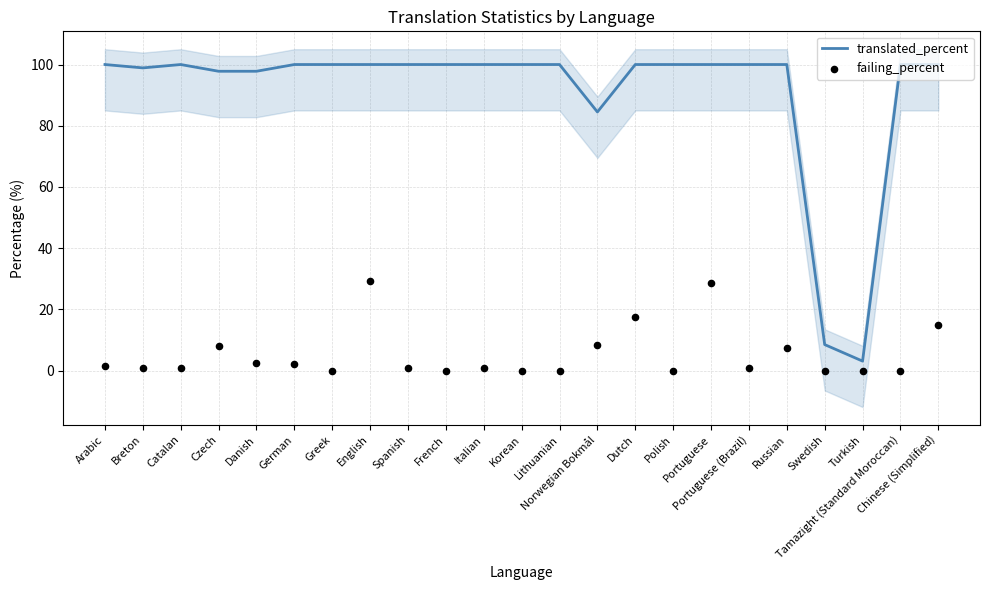

Is the value of failing_percent at Polish greater than the value of translated_percent at French?

No